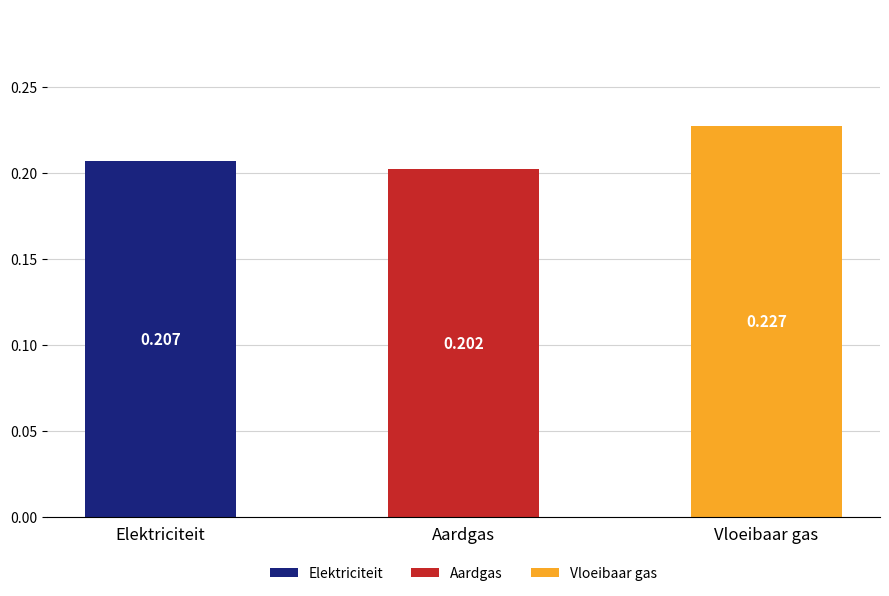

At which label does Elektriciteit reach its peak?

Elektriciteit